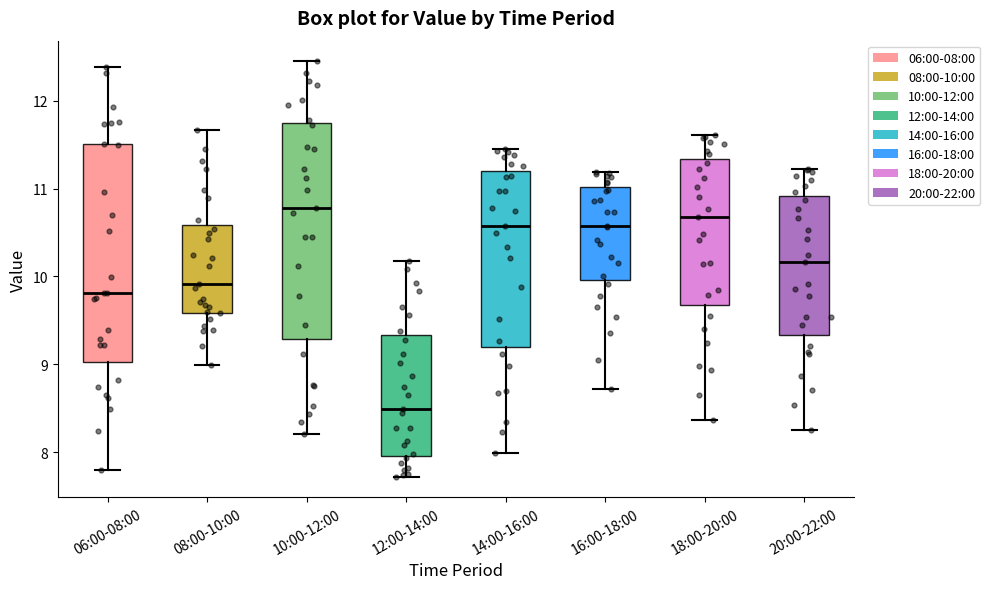

Reading left to right, read every box against the y-axis: the position of its median line, the range the box covers, and the ends of its whiskers. The values are not printed on the chart, so give them approximately, as read against the axis.

06:00-08:00: median 9.8, box 9.0 to 11.5, whiskers 7.8 to 12.4
08:00-10:00: median 9.9, box 9.6 to 10.6, whiskers 9.0 to 11.7
10:00-12:00: median 10.8, box 9.3 to 11.8, whiskers 8.2 to 12.5
12:00-14:00: median 8.5, box 8.0 to 9.3, whiskers 7.7 to 10.2
14:00-16:00: median 10.6, box 9.2 to 11.2, whiskers 8.0 to 11.5
16:00-18:00: median 10.6, box 10.0 to 11.0, whiskers 8.7 to 11.2
18:00-20:00: median 10.7, box 9.7 to 11.3, whiskers 8.4 to 11.6
20:00-22:00: median 10.2, box 9.3 to 10.9, whiskers 8.3 to 11.2